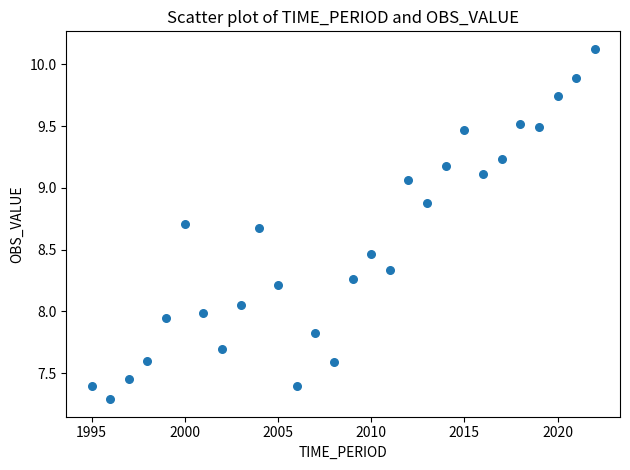

What is the range of Y values (max minus min)?

2.8